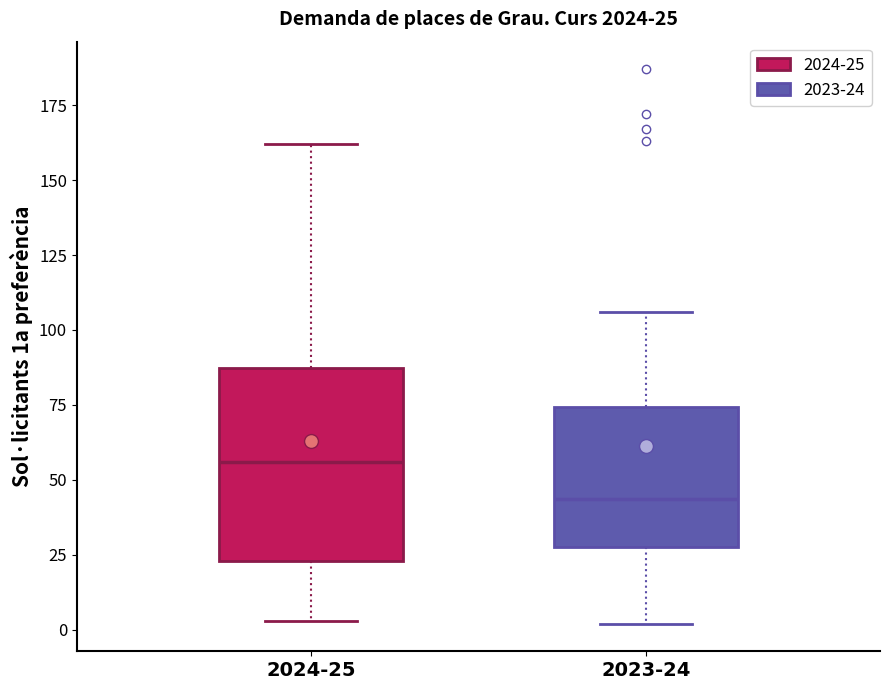

Comparing the boxes themselves (not the whiskers), which one is the tallest?

2024-25